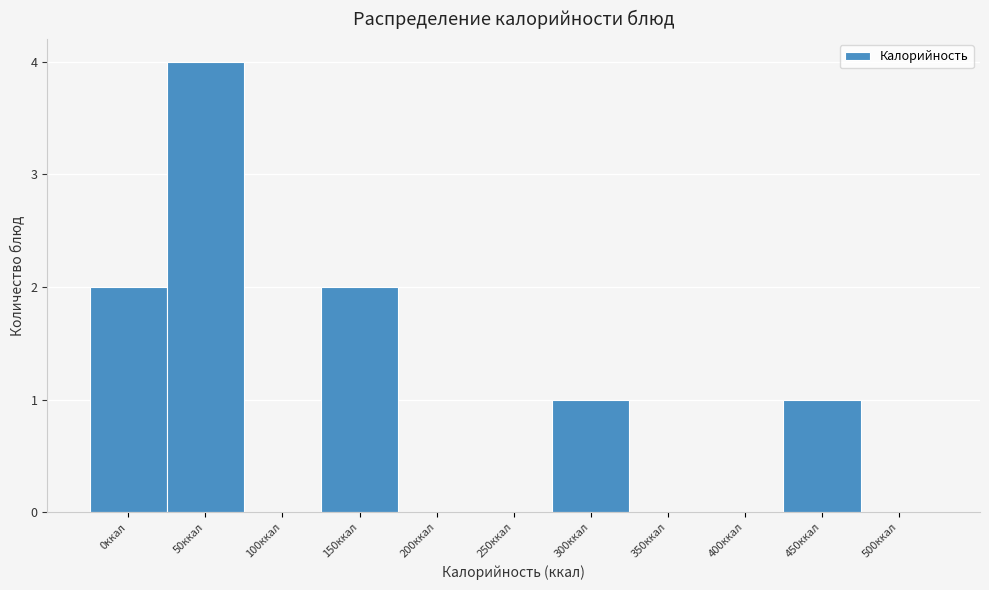

Reading right to left, list all the values displayed in this chart.

500ккал=0	450ккал=1	400ккал=0	350ккал=0	300ккал=1	250ккал=0	200ккал=0	150ккал=2	100ккал=0	50ккал=4	0ккал=2